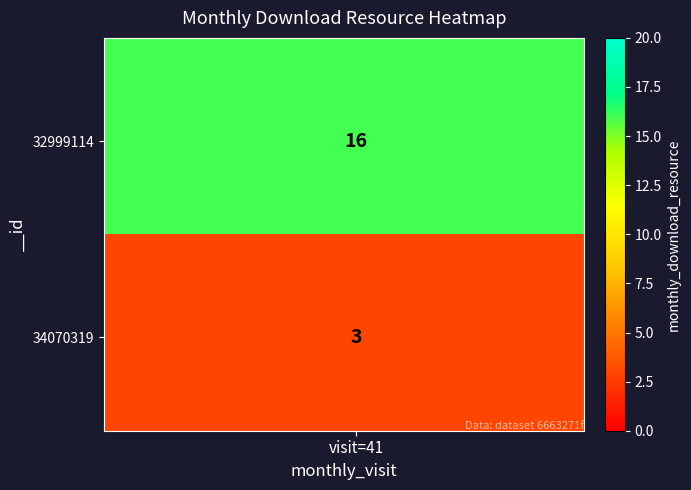

What is the difference between the highest and lowest values at 4?

13